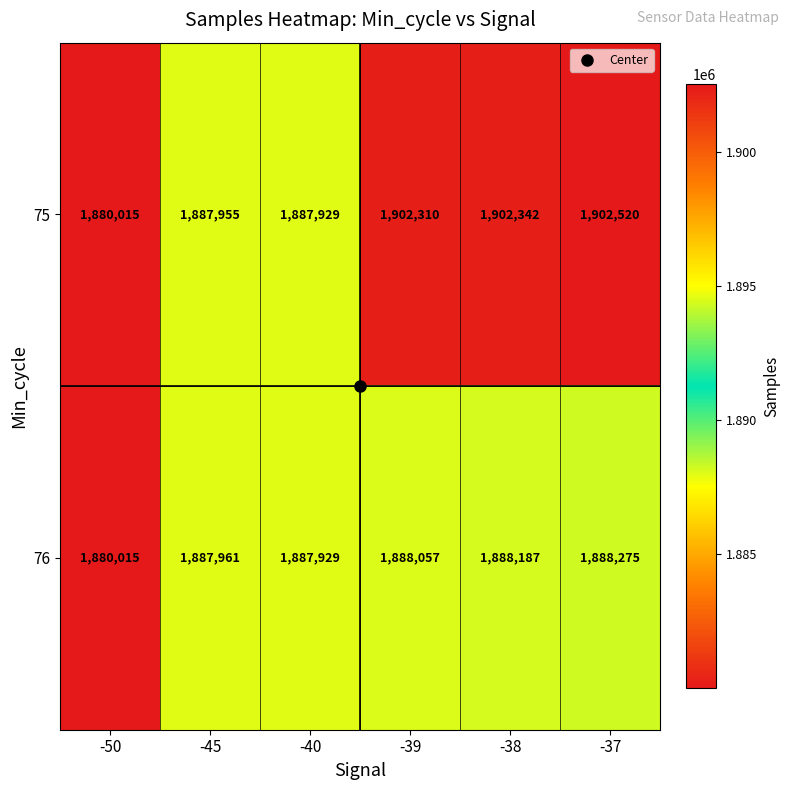

Which series has the largest total across all categories?

75